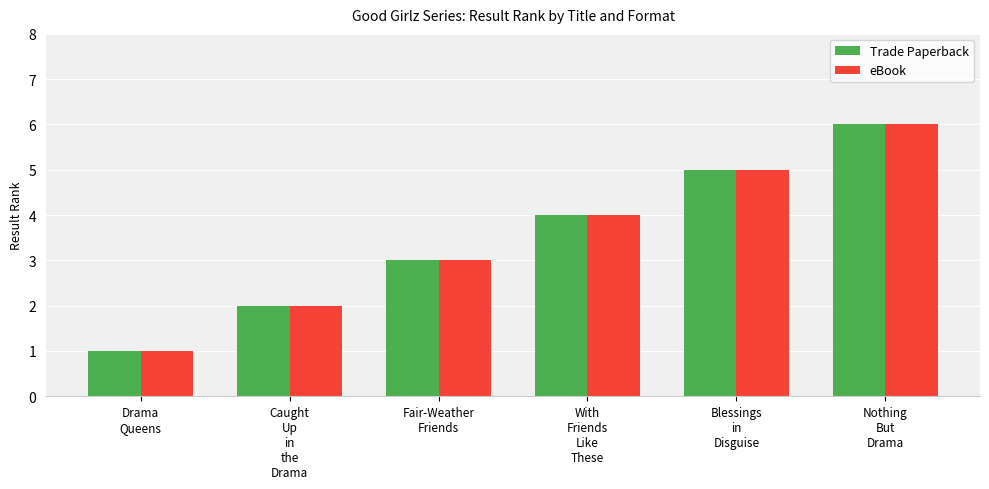

Is it true that eBook equals 4 at With
Friends
Like
These?

True